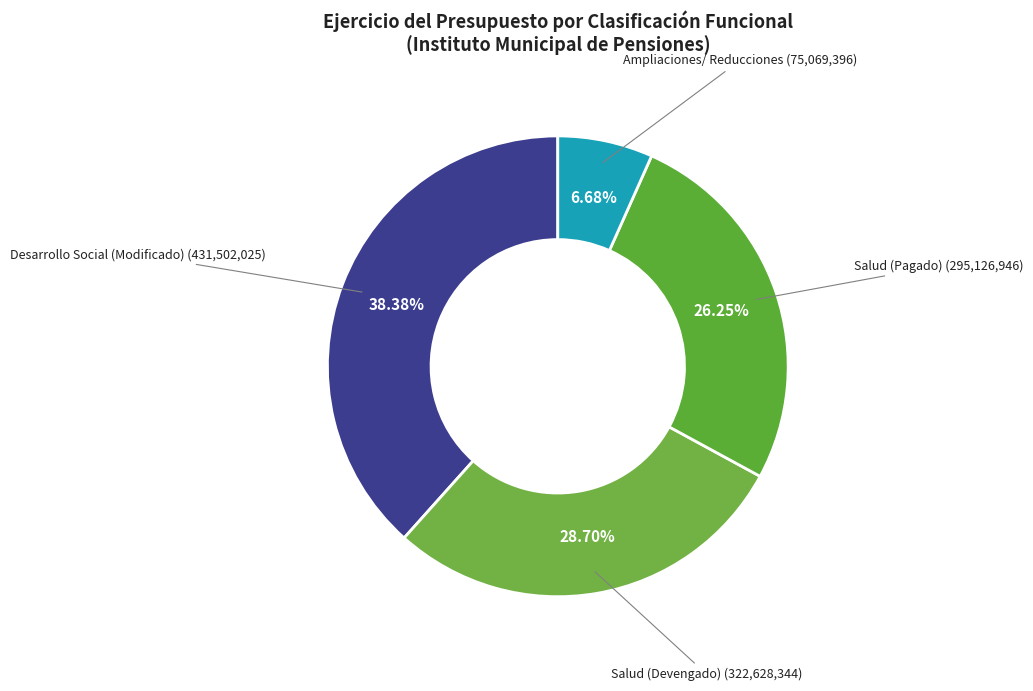

How many slices are in this pie chart?

4